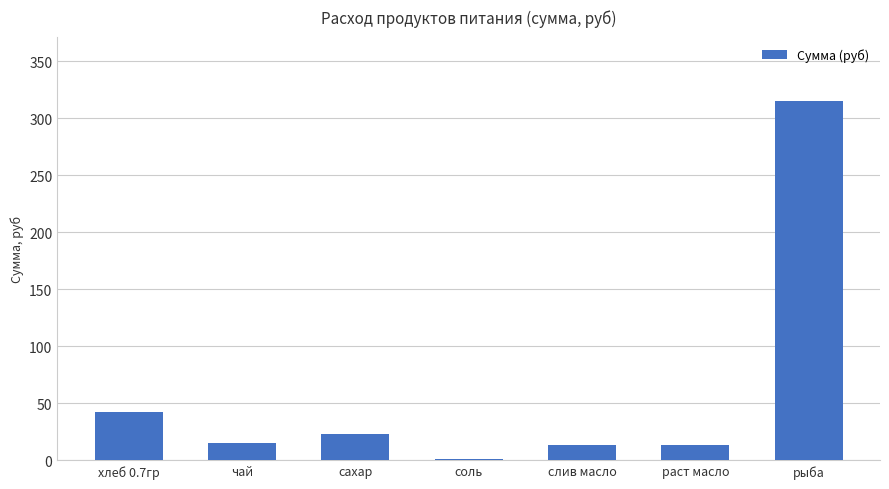

Does the chart contain stacked bars?

No